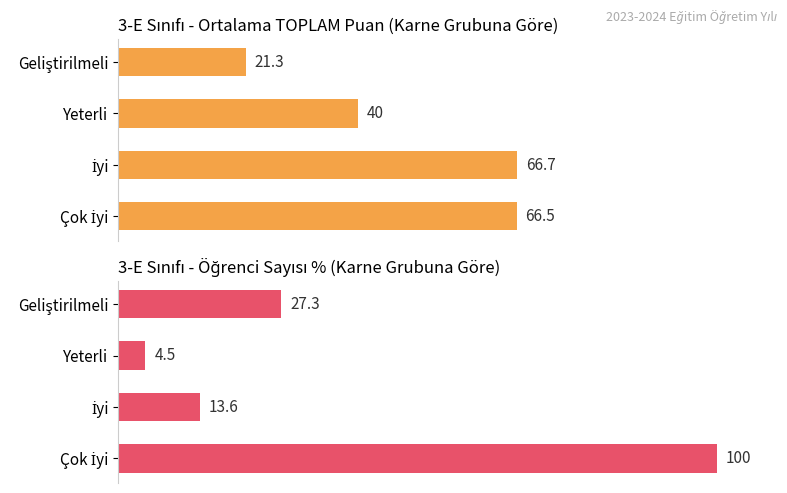

Does the chart contain any negative values?

No